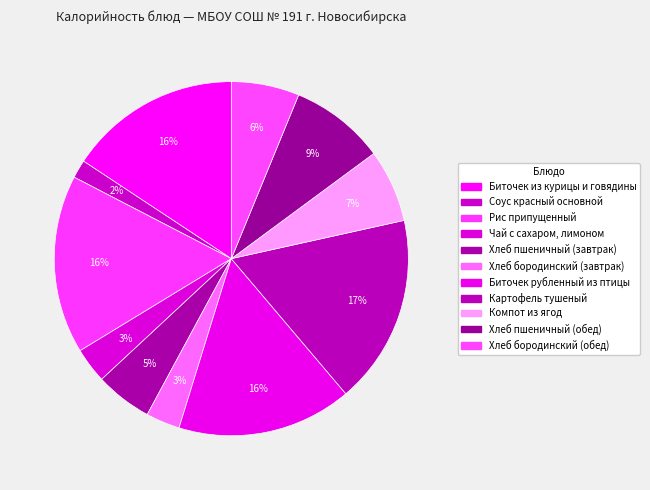

How many slices are in this pie chart?

11